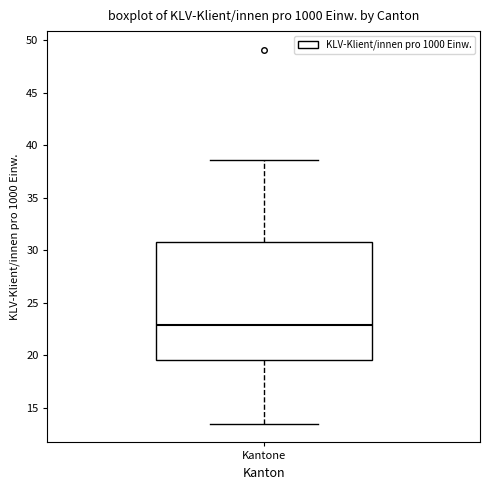

Where does the median line of the box for Kantone sit on the y-axis? The values are not printed on the chart, so give them approximately, as read against the axis.

23.0